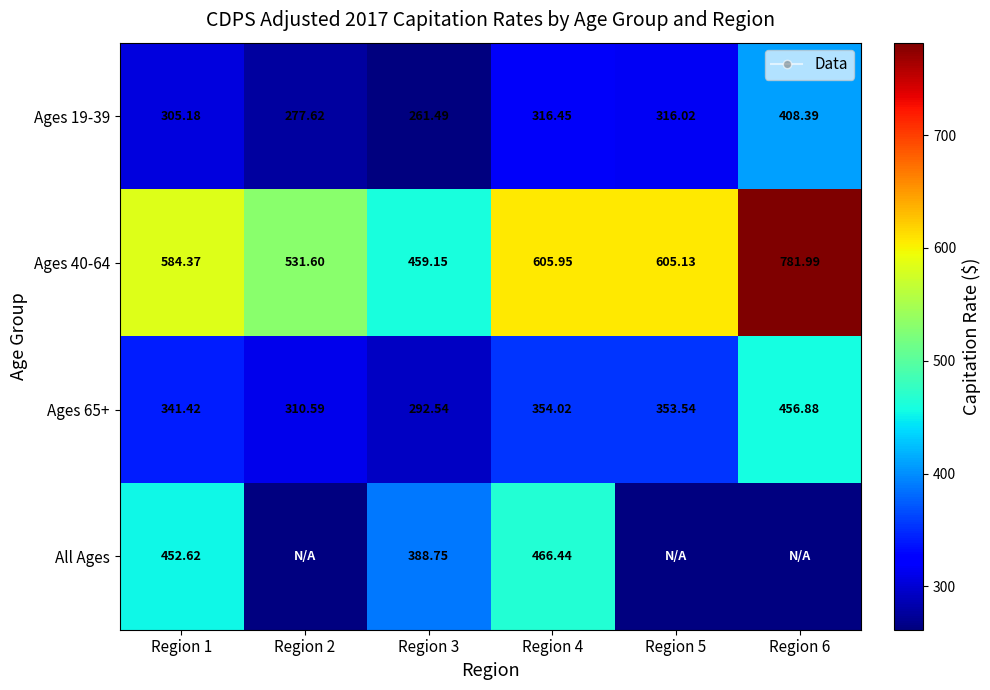

Is it true that Ages 65+ equals 593.4 at Region 1?

False